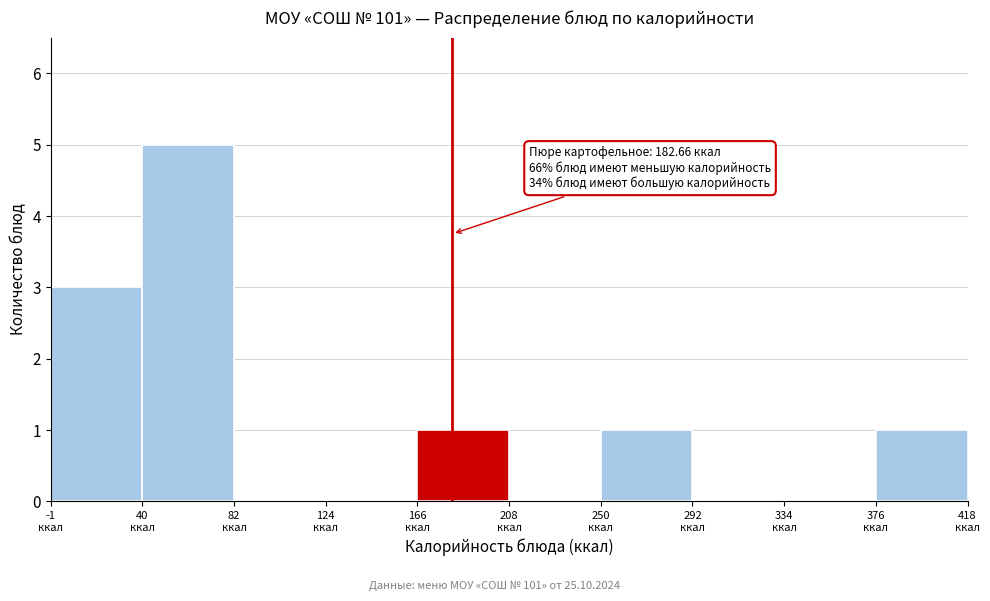

Which range on the x-axis has the tallest bar?

40 to 85